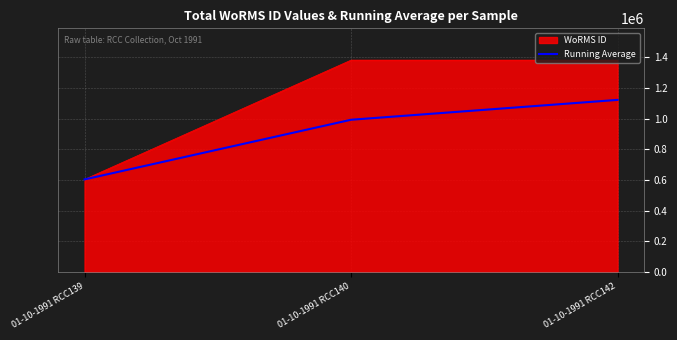

Which series changed the most between 01-10-1991 RCC139 and 01-10-1991 RCC140?

WoRMS ID